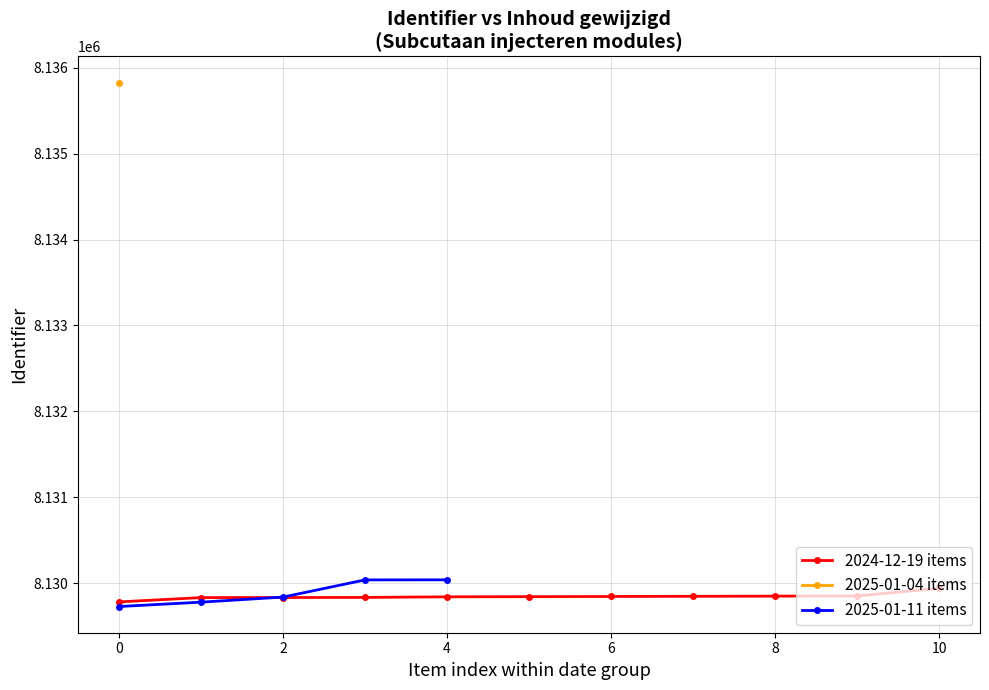

What is the highest value of the 2024-12-19 items series?

8129940